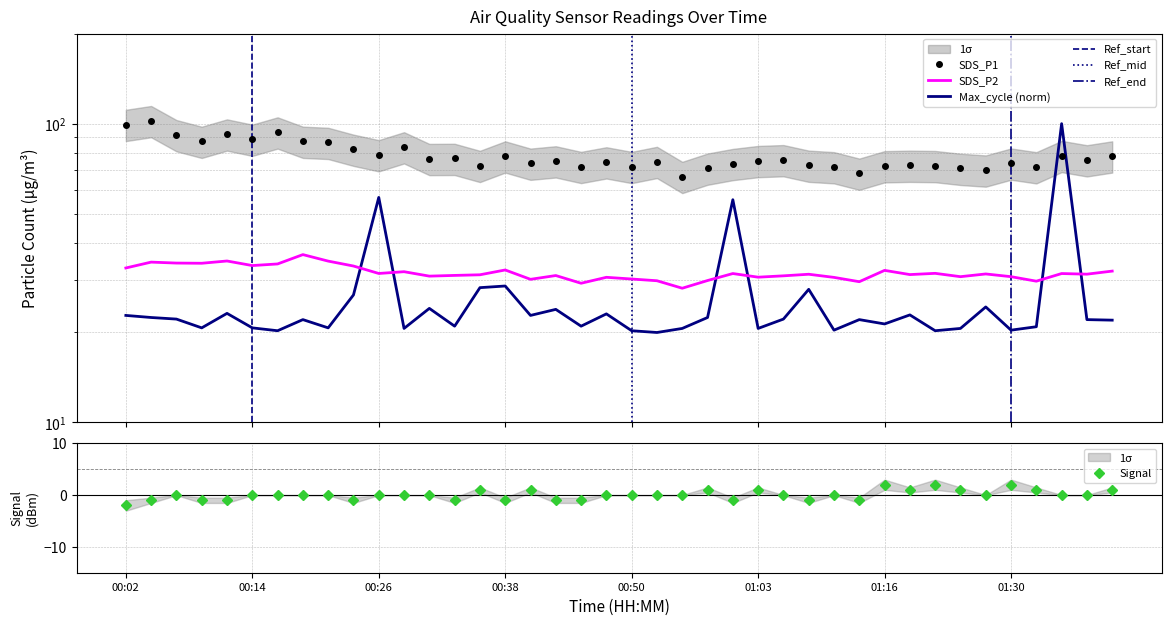

What is the total value across all series at 17?

128.9